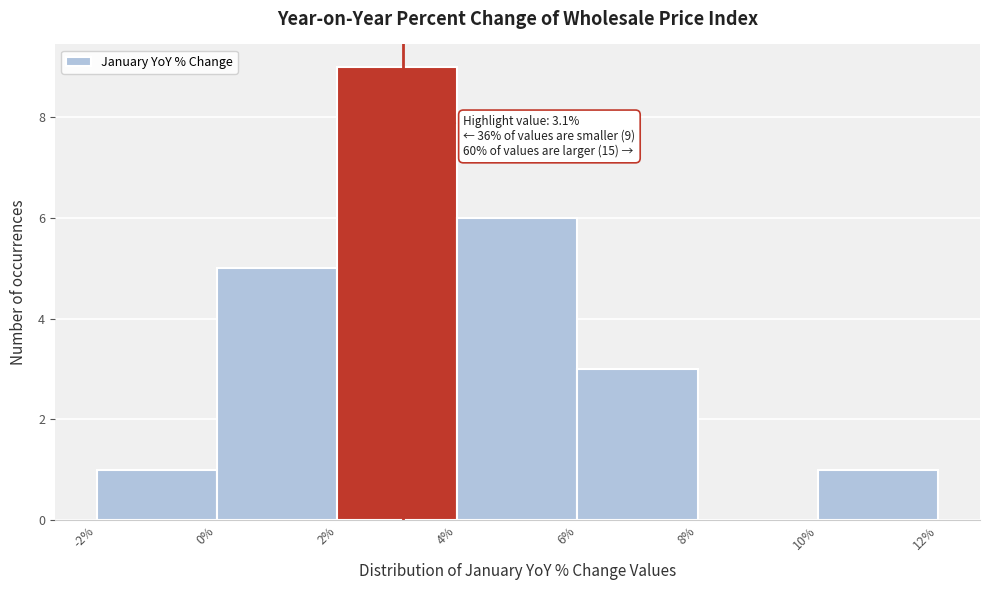

Over which range of the x-axis is the bar tallest?

2% to 4%